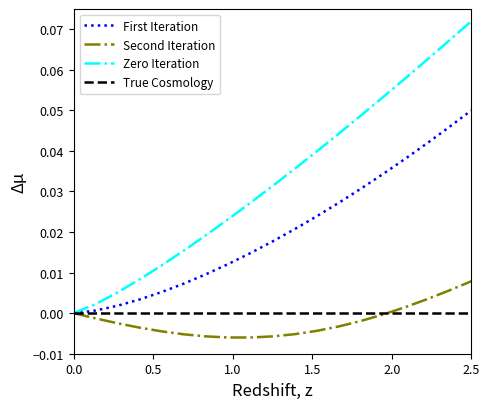

Rank the series by their maximum value, from highest to lowest.

Zero Iteration, First Iteration, Second Iteration, True Cosmology